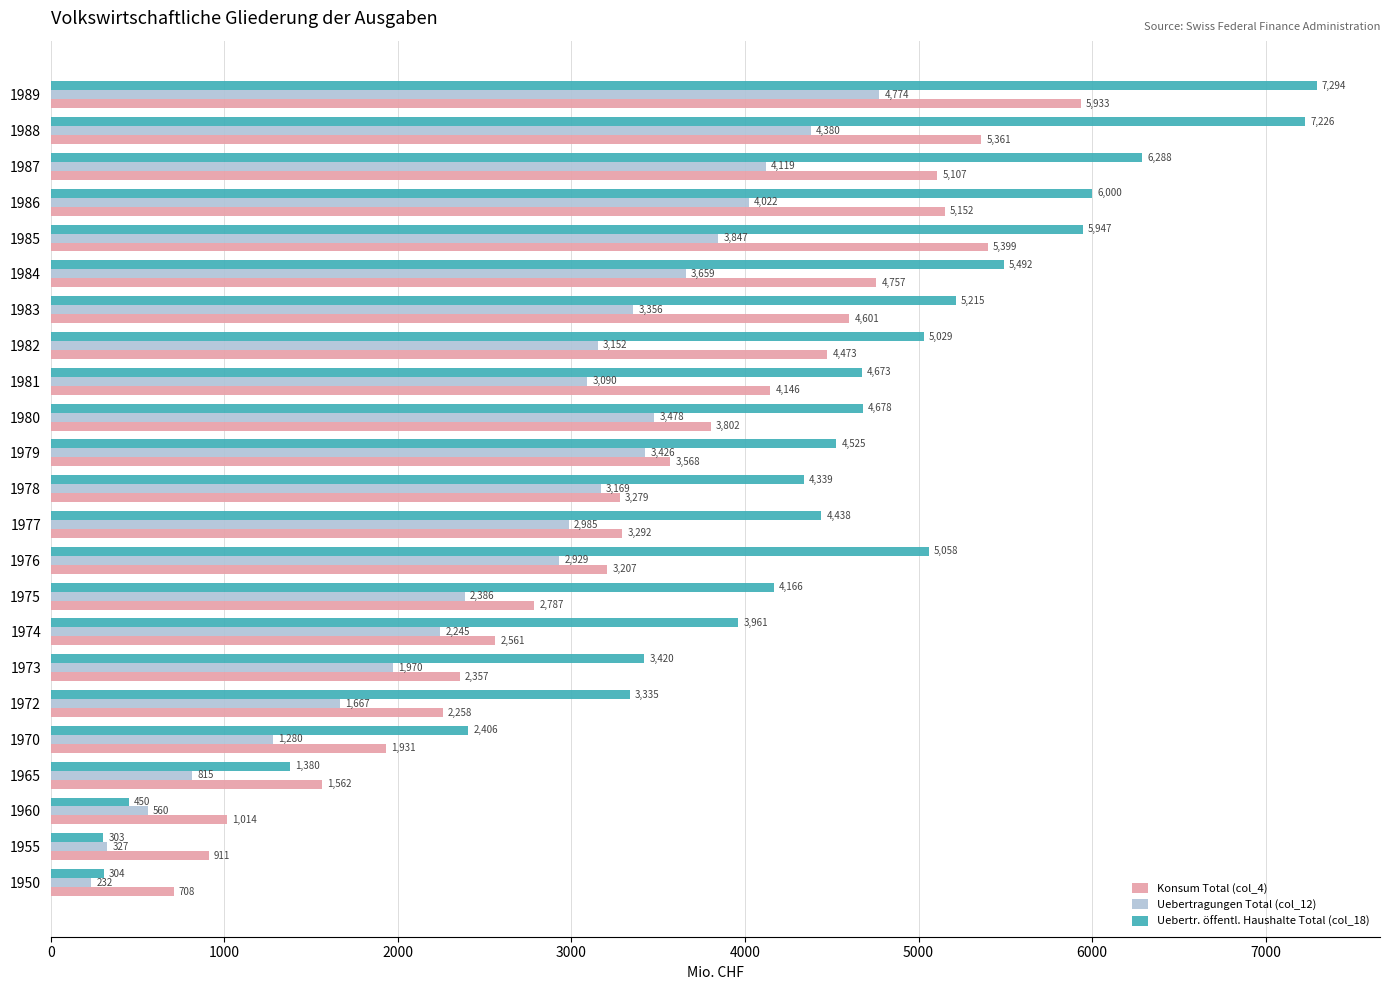

Where is Uebertragungen Total (col_12) nearest to the value 2503?

1975